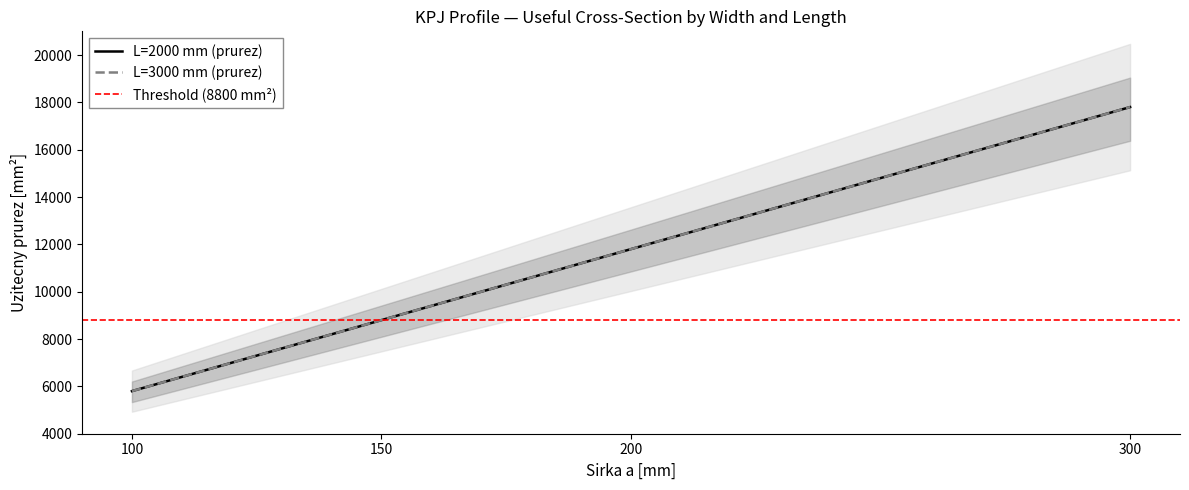

Does the chart display data point markers on the line(s)?

No